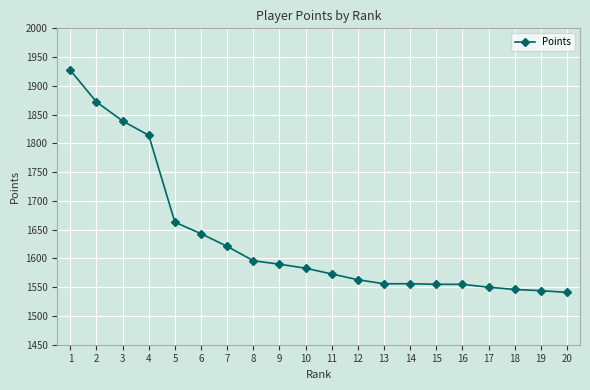

What is the ratio of the value at 18 to the value at 14?

1.0